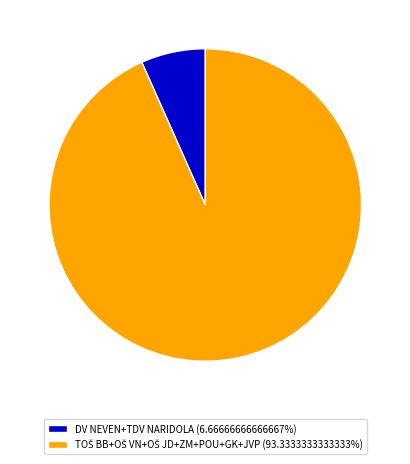

Does any single category account for the majority?

Yes